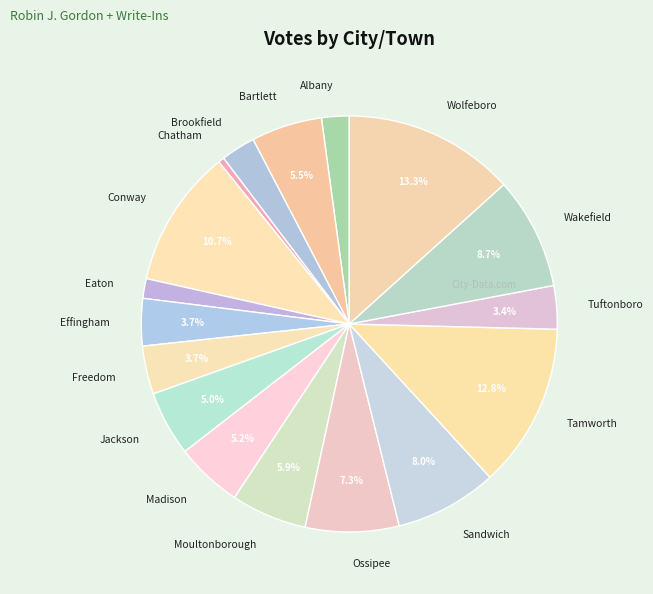

How many segments does this pie chart have?

17